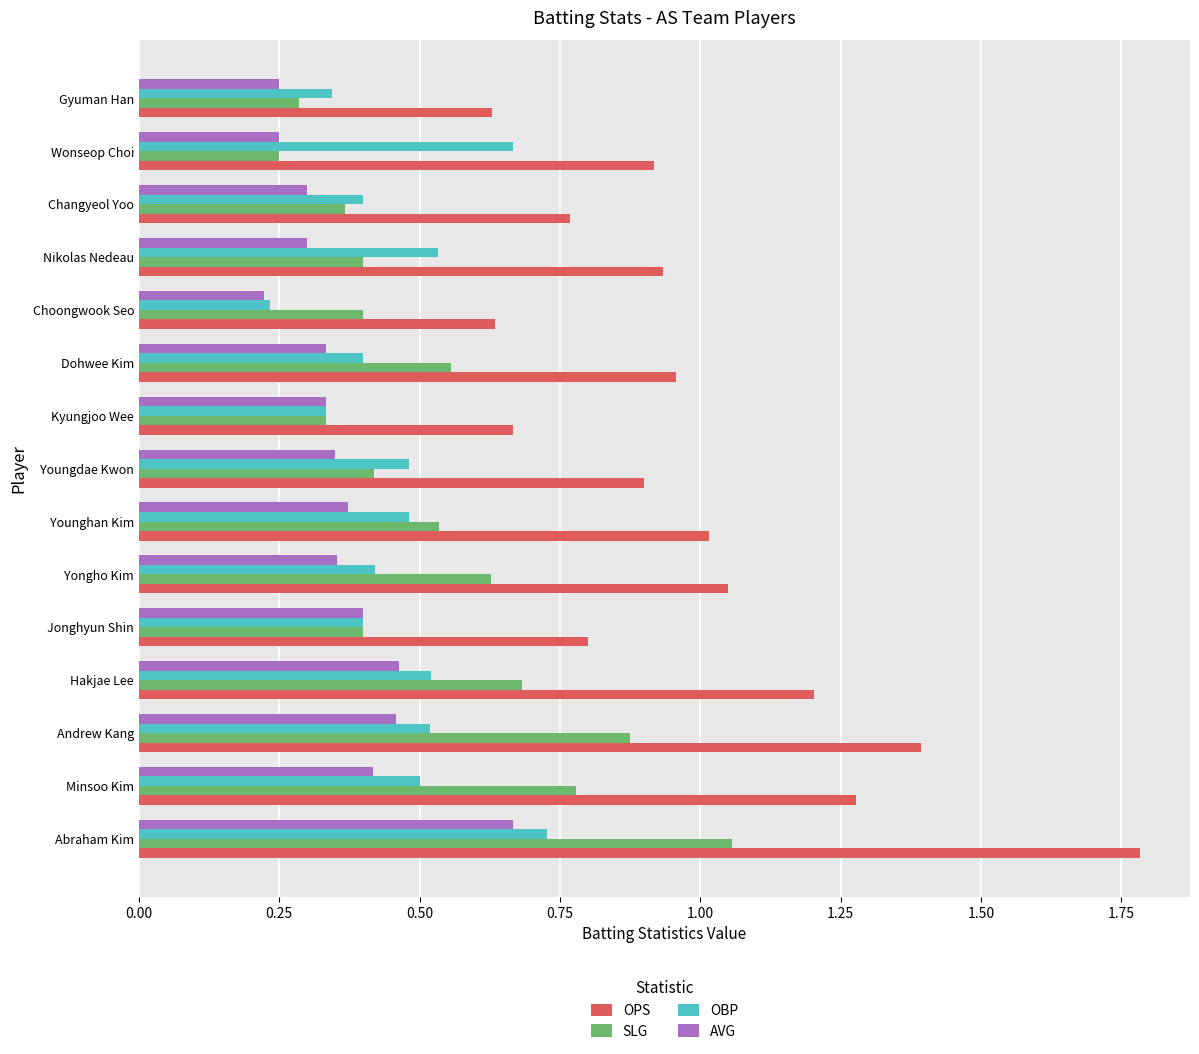

What is the maximum value shown in the chart?

1.8